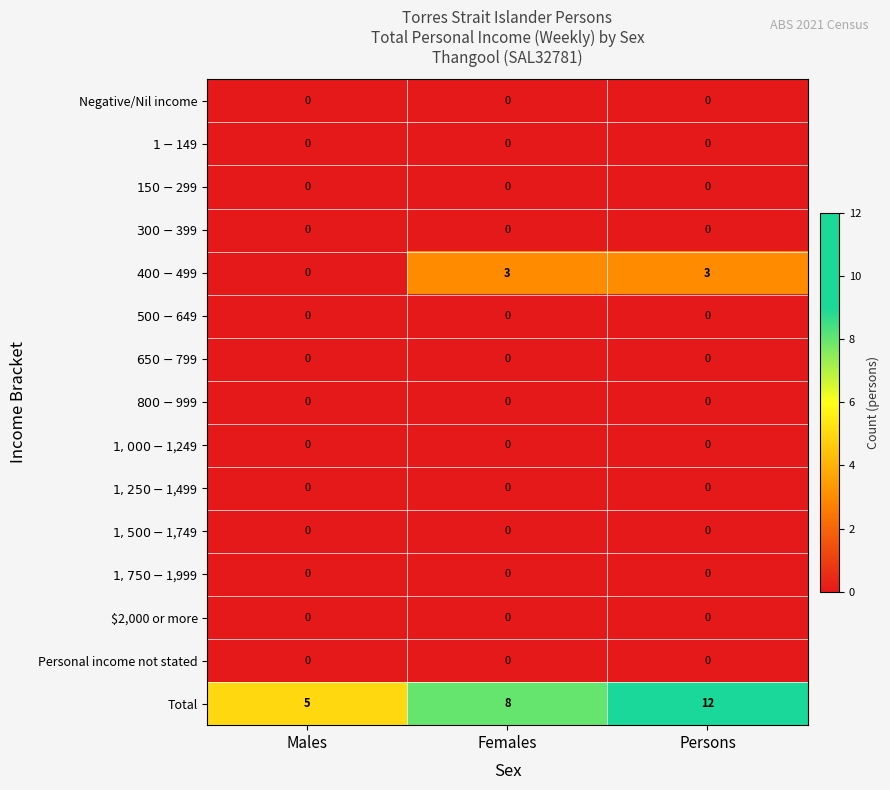

What is the total value across all series at Persons?

15